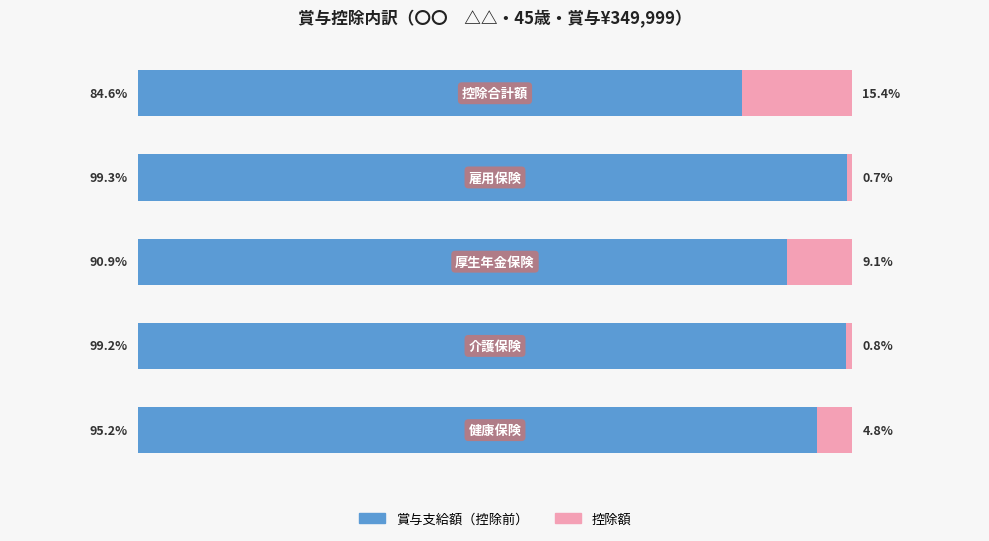

At which label is 賞与支給額（控除前） closest to 91?

2